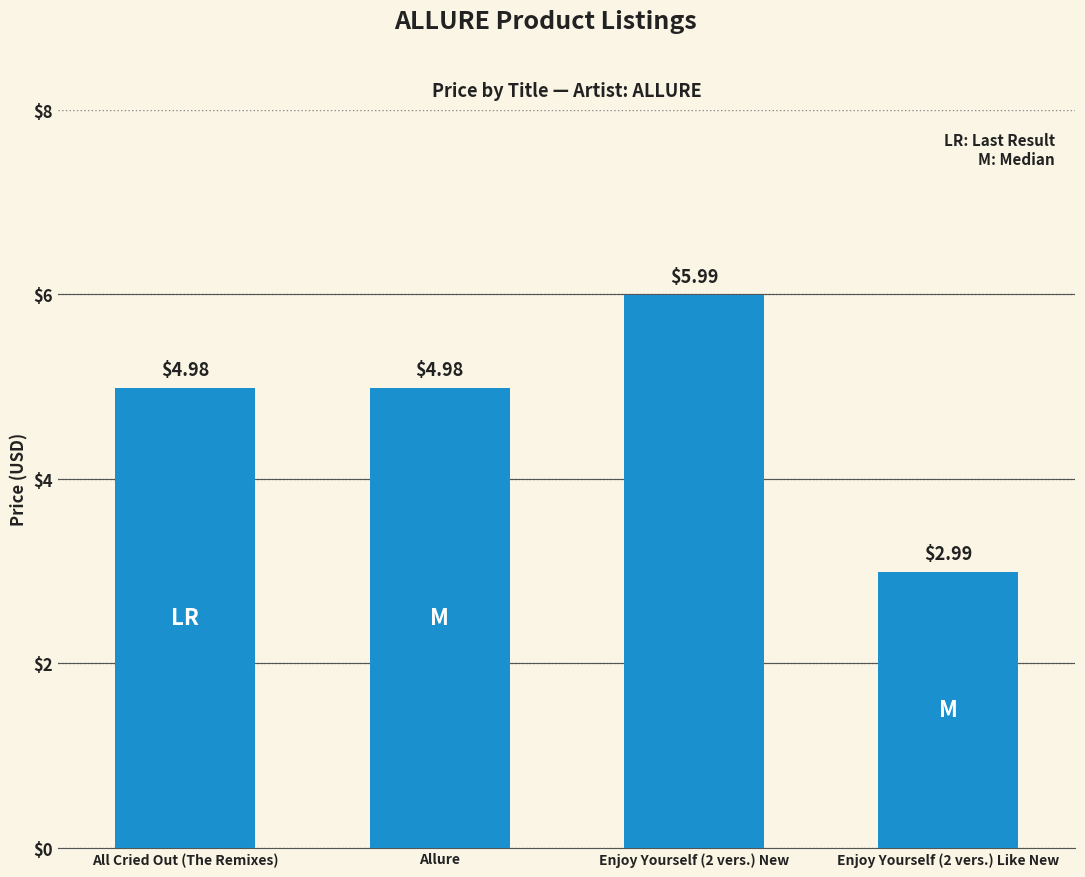

What is the change in value from All Cried Out (The Remixes) to Enjoy Yourself (2 vers.) Like New?

-2.0